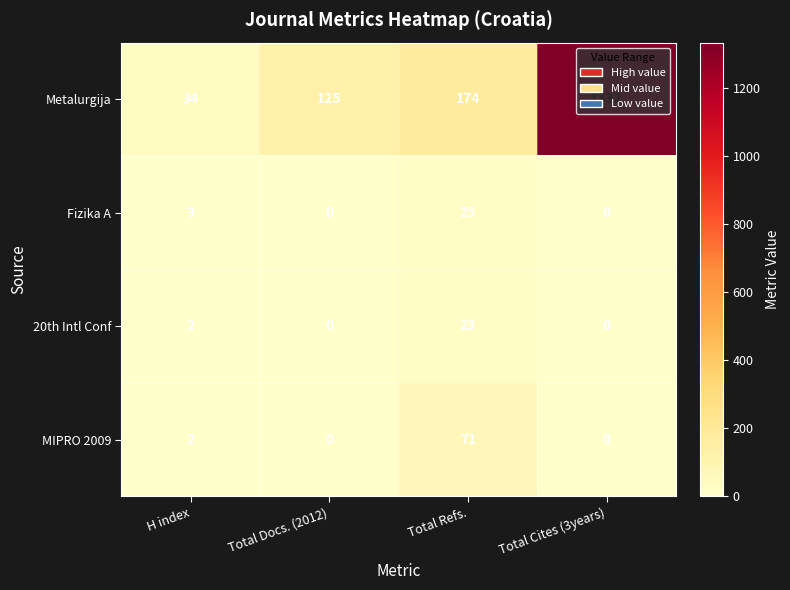

How many data points in Metalurgija are less than 174?

2